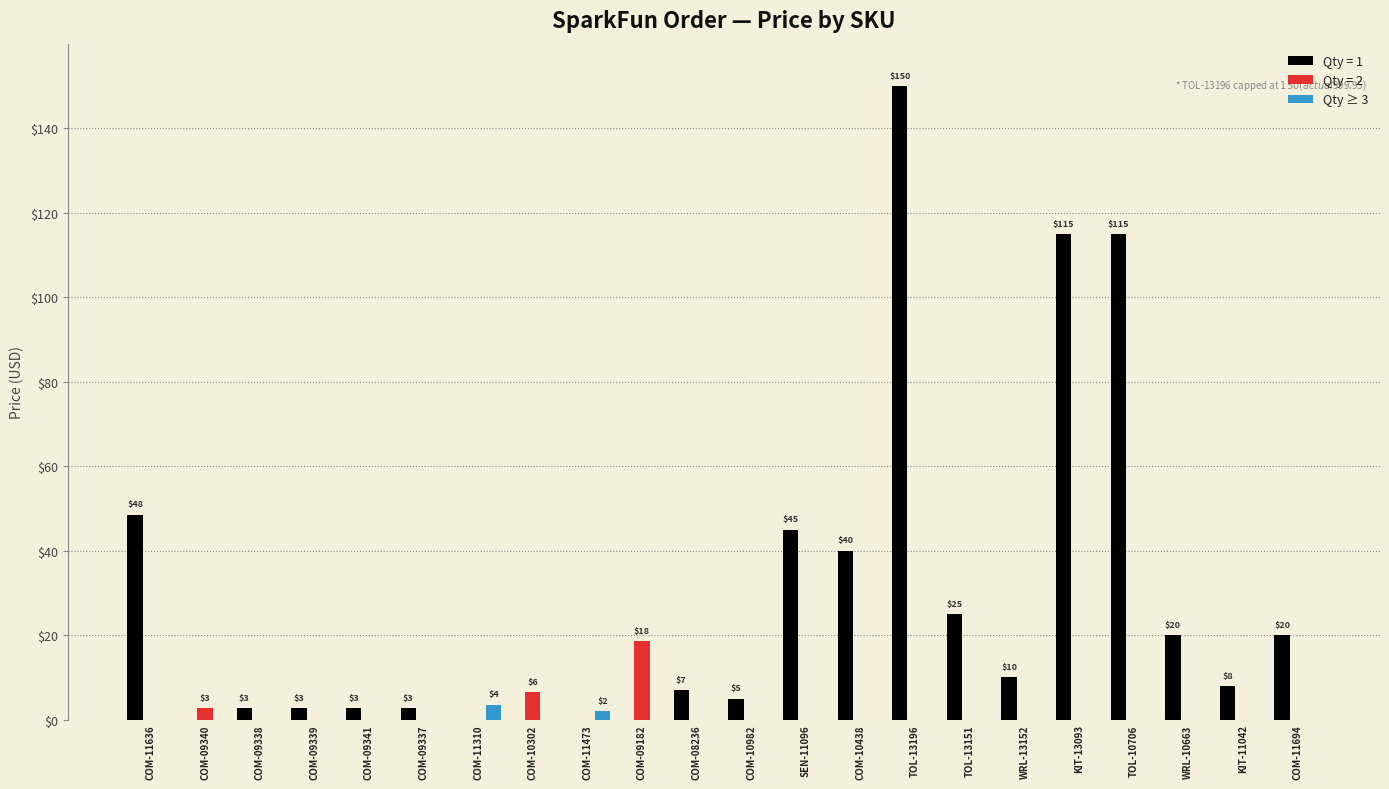

Count the number of data series in this chart.

3